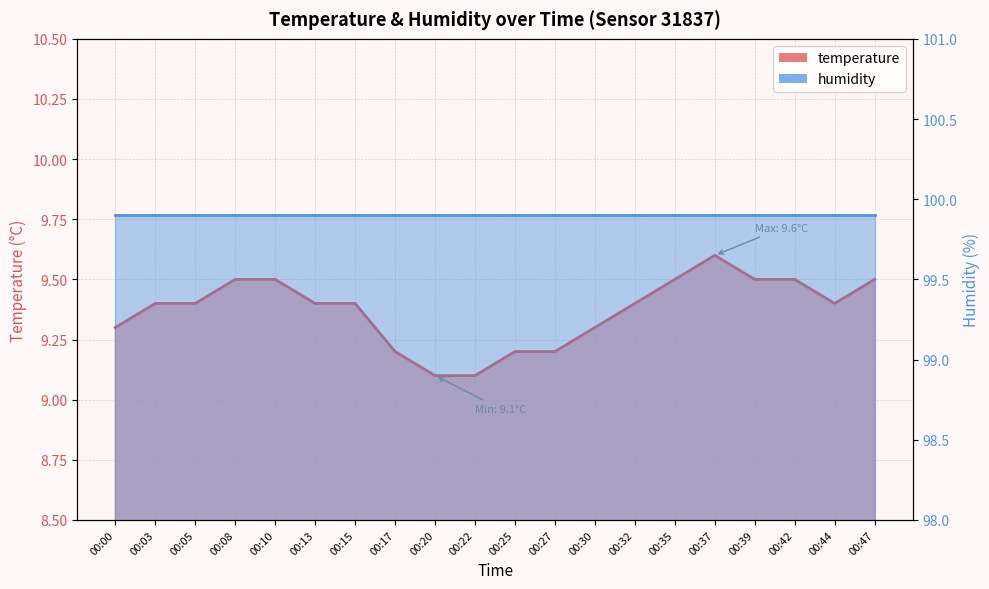

Reading left to right, what are all the values shown in this chart?

00:00=9.3	00:03=9.4	00:05=9.4	00:08=9.5	00:10=9.5	00:13=9.4	00:15=9.4	00:17=9.2	00:20=9.1	00:22=9.1	00:25=9.2	00:27=9.2	00:30=9.3	00:32=9.4	00:35=9.5	00:37=9.6	00:39=9.5	00:42=9.5	00:44=9.4	00:47=9.5